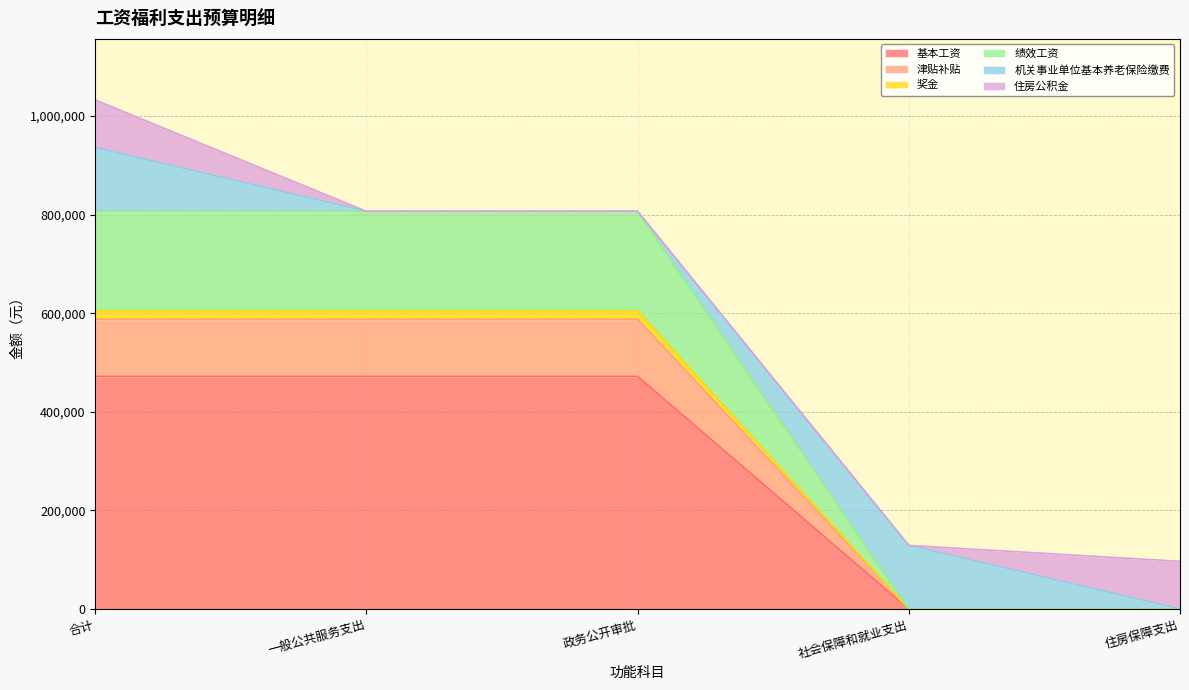

True or false: 奖金 and 津贴补贴 cross at least once.

False